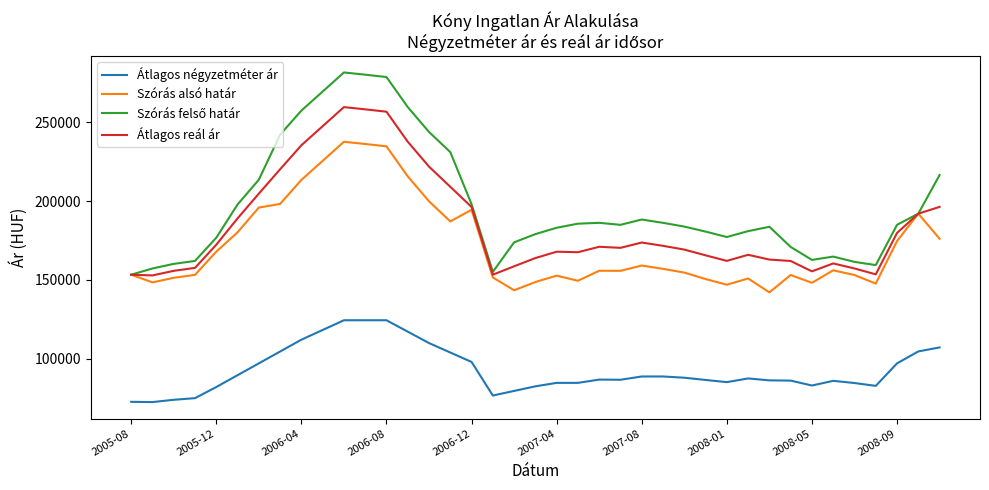

What is the maximum value for Átlagos négyzetméter ár?

124444